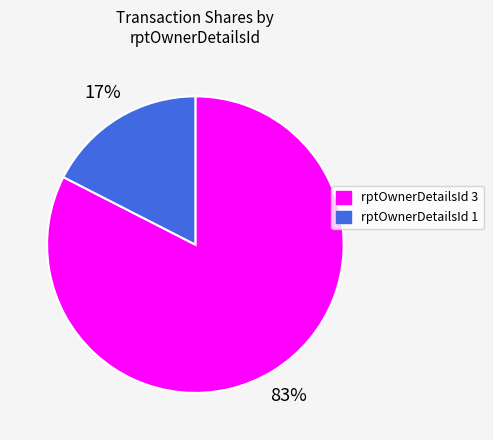

To the nearest percent, what is the average slice percentage?

50%